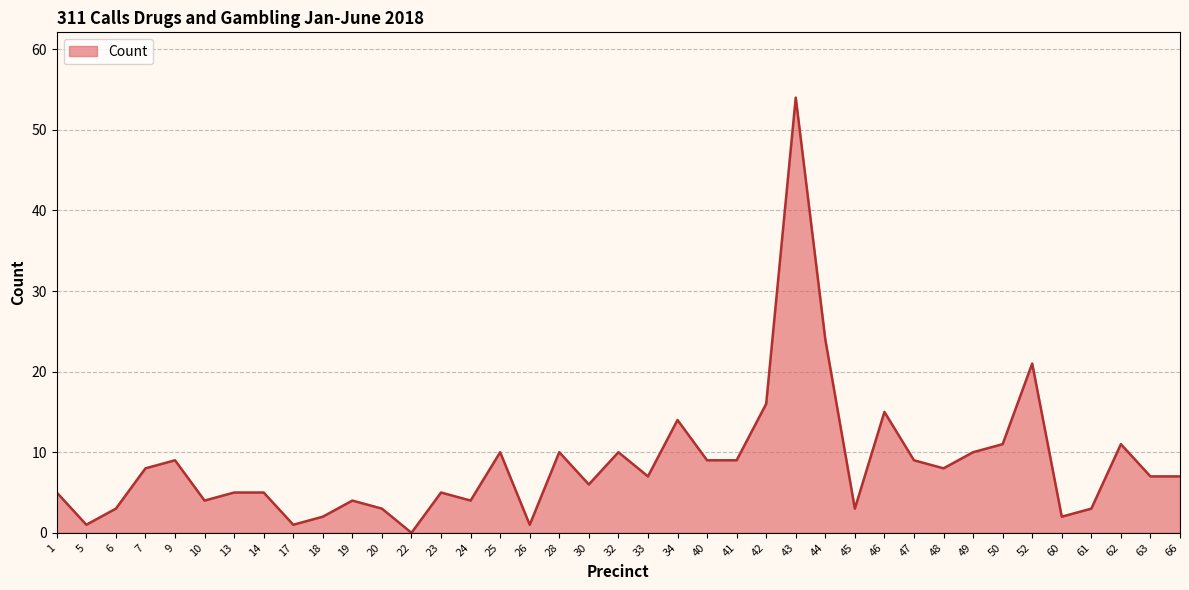

How many distinct data groups are displayed?

1